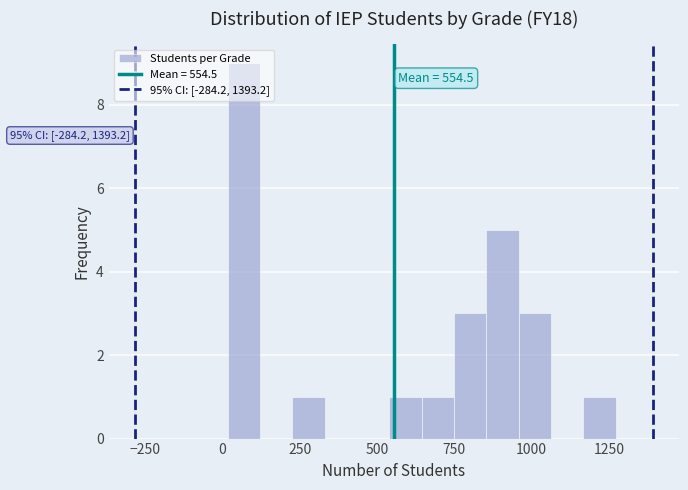

Around what value on the x-axis is the tallest bar? Give the approximate position of its centre, as read against the axis.

50